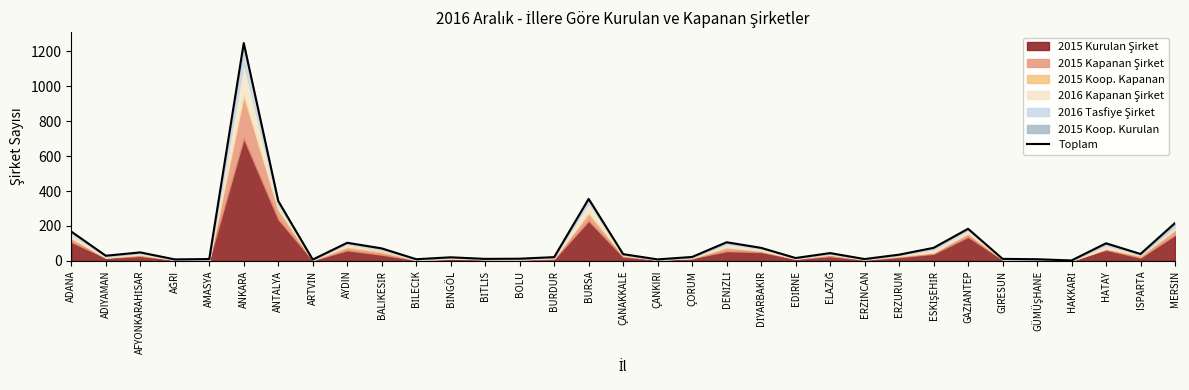

What is the sum of the values at BURDUR and ADANA?

190